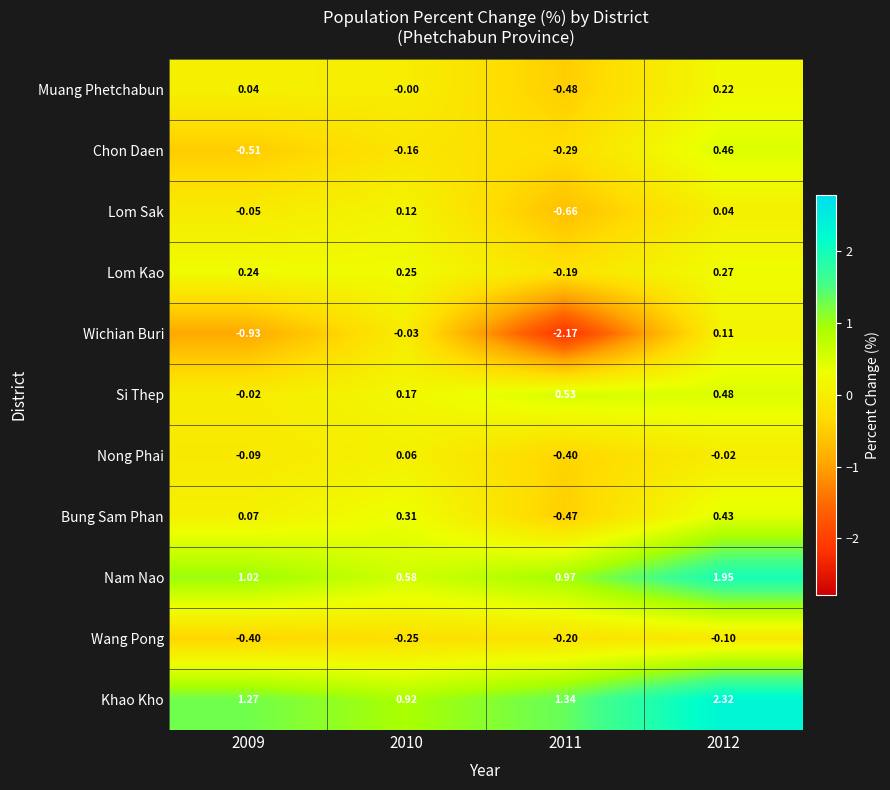

Which series changed the most between 2009 and 2010?

Wichian Buri